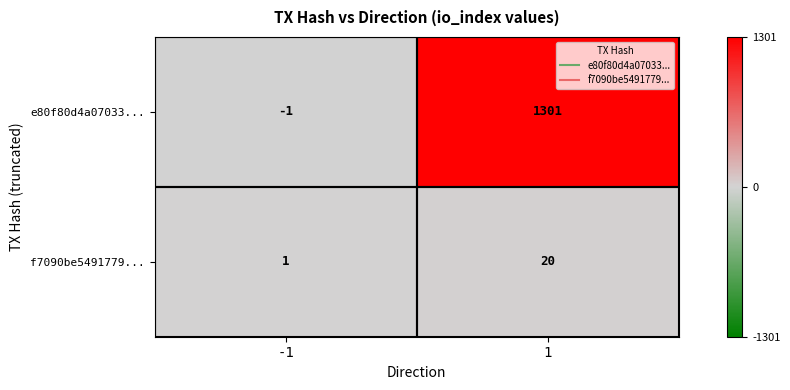

What is the sum of all e80f80d4a07033... values?

1300